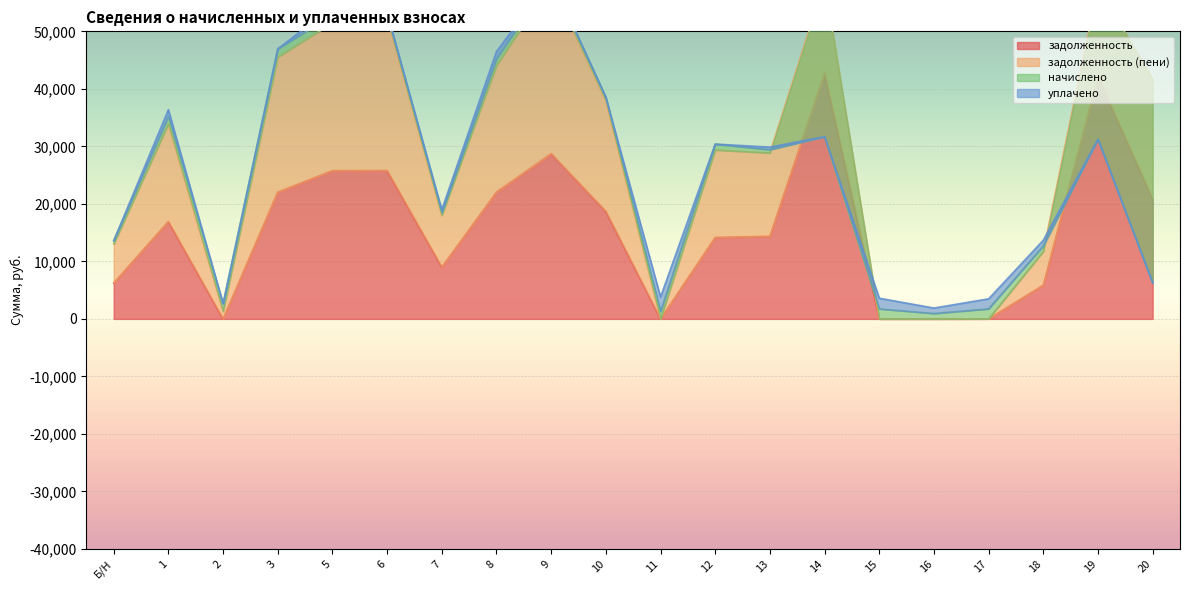

What are all the series names shown in the legend?

задолженность, задолженность (пени), начислено, уплачено